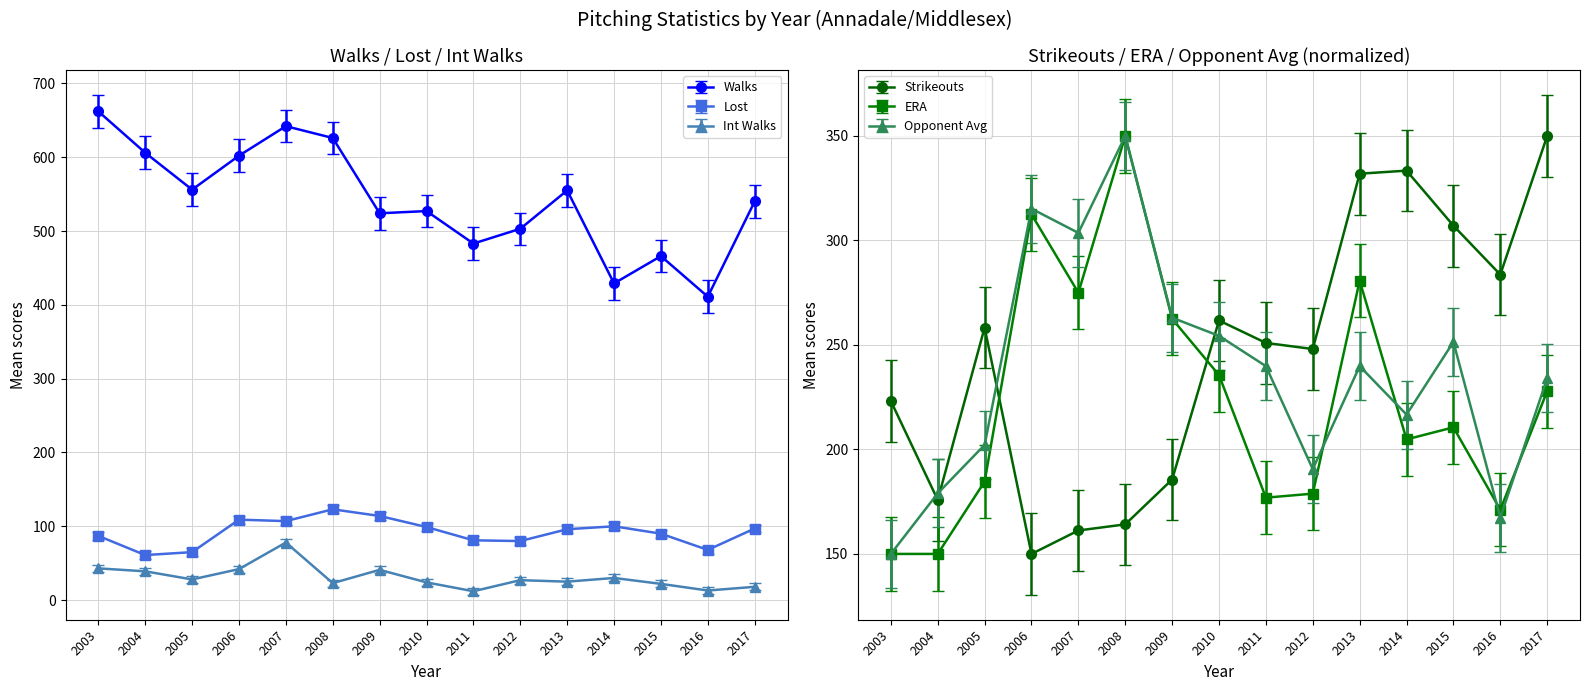

What is the minimum value shown in the chart?

12.0